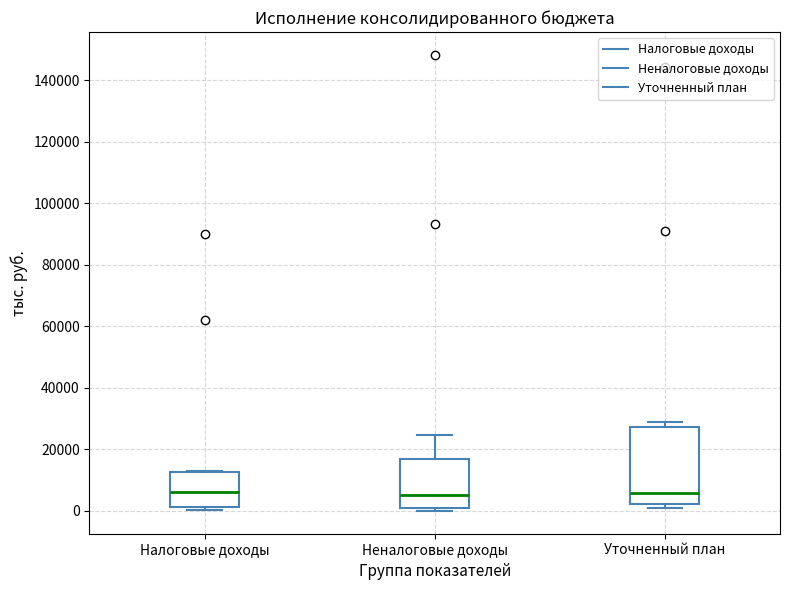

Reading left to right, transcribe this box plot: for each box, give where its median line is, the range the box spans, and where its two whiskers end, as read against the y-axis. The values are not printed on the chart, so give them approximately, as read against the axis.

Налоговые доходы: median 6000, box 2000 to 12000, whiskers 0 to 12000
Неналоговые доходы: median 6000, box 0 to 16000, whiskers 0 (just below the box's lower edge) to 24000
Уточненный план: median 6000, box 2000 to 28000, whiskers 2000 (just below the box's lower edge) to 30000